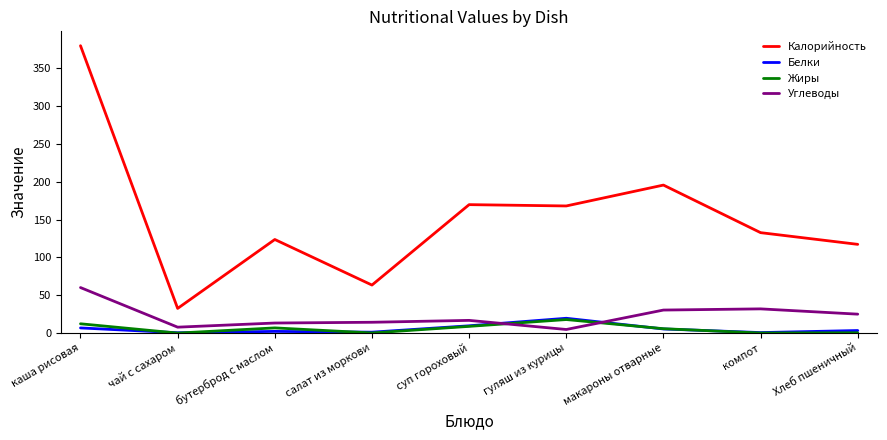

What is the maximum value shown in the chart?

380.0